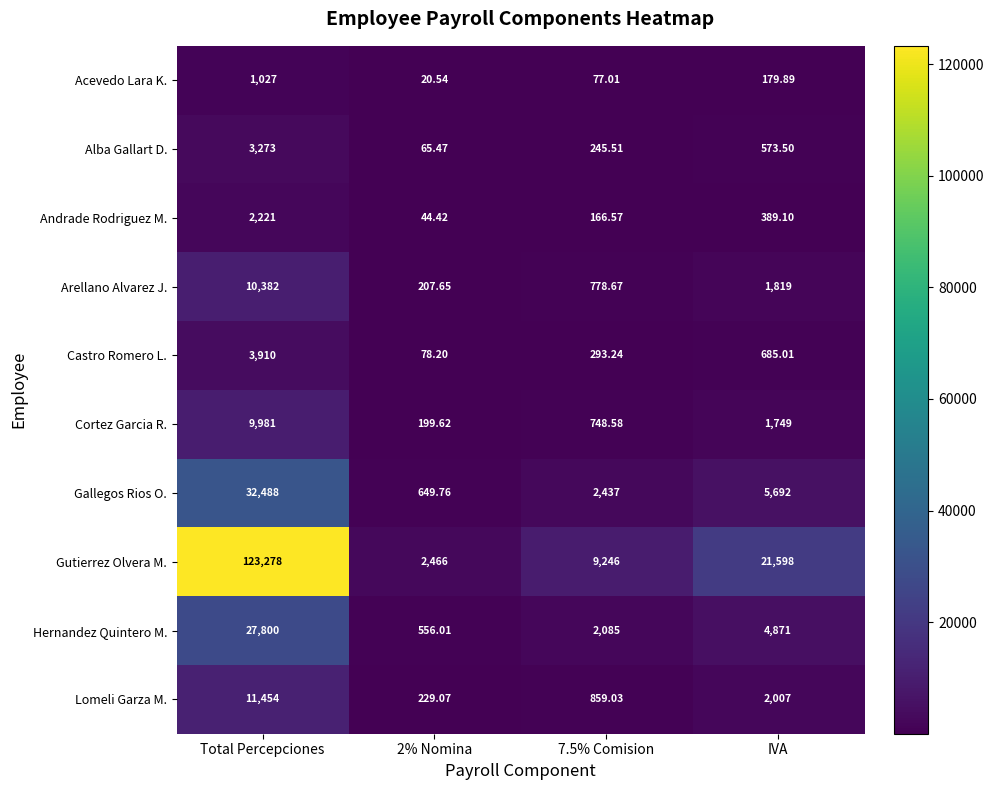

What is the difference between the highest and lowest values at Total Percepciones?

122251.0